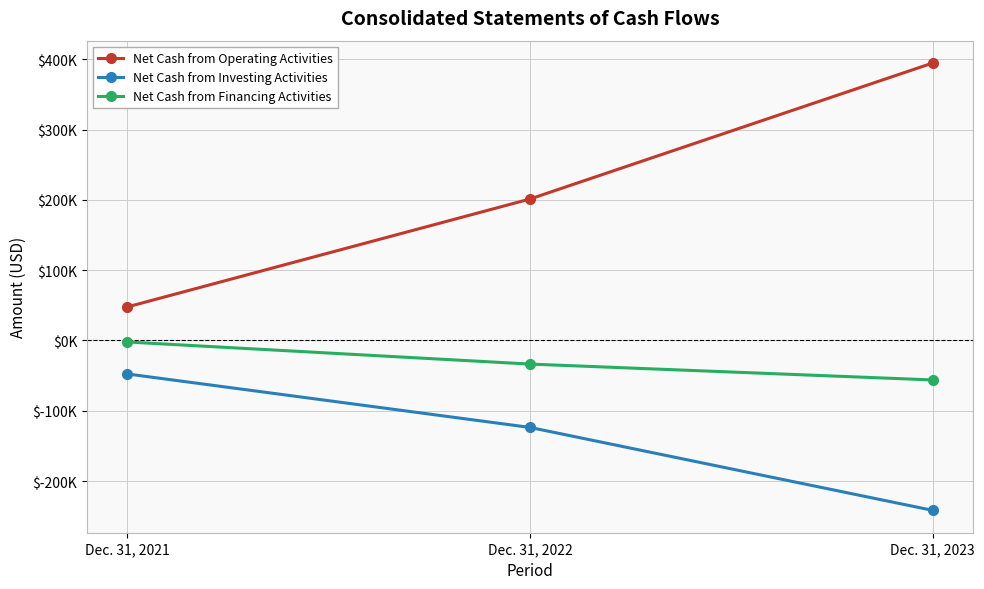

What is the sum of the Net Cash from Financing Activities values at Dec. 31, 2021 and Dec. 31, 2023?

-58316